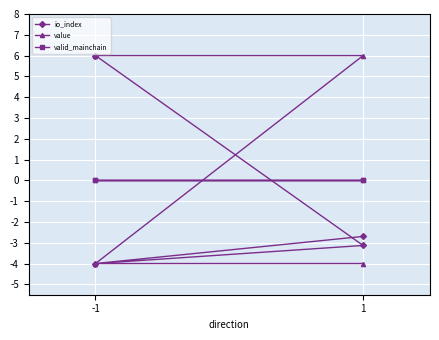

Rank the series at 1 from highest to lowest value.

value, valid_mainchain, io_index